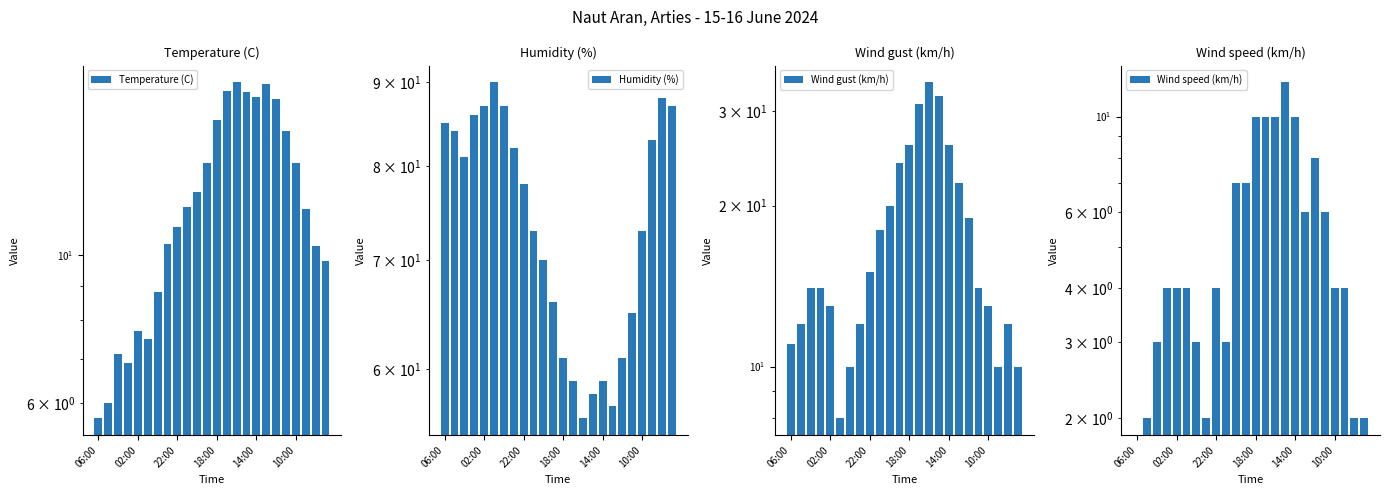

Which series has the widest spread of values?

Humidity (%)